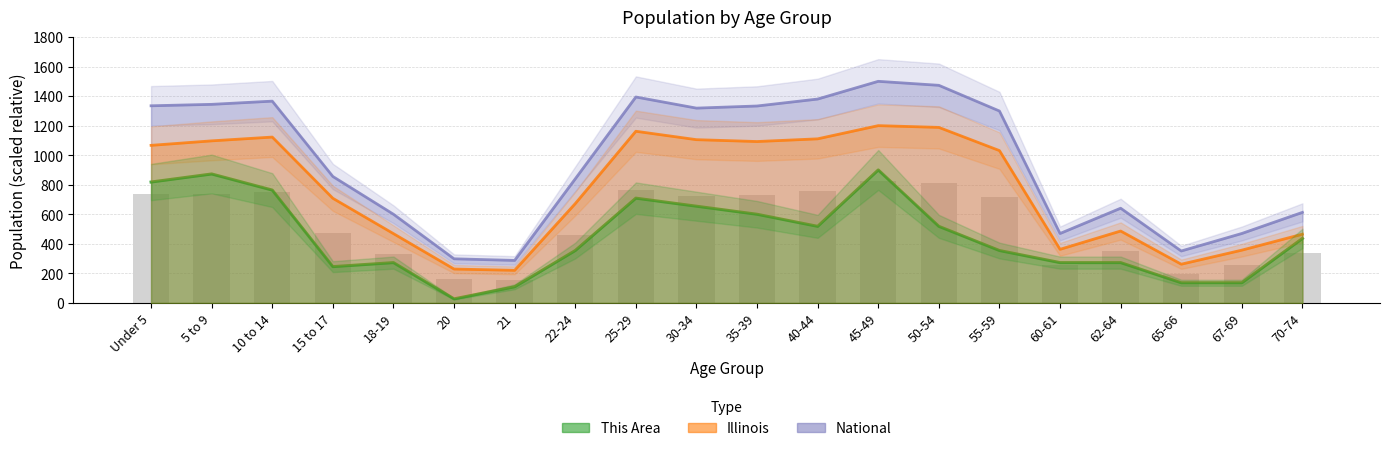

Where is Illinois nearest to the value 710?

15 to 17